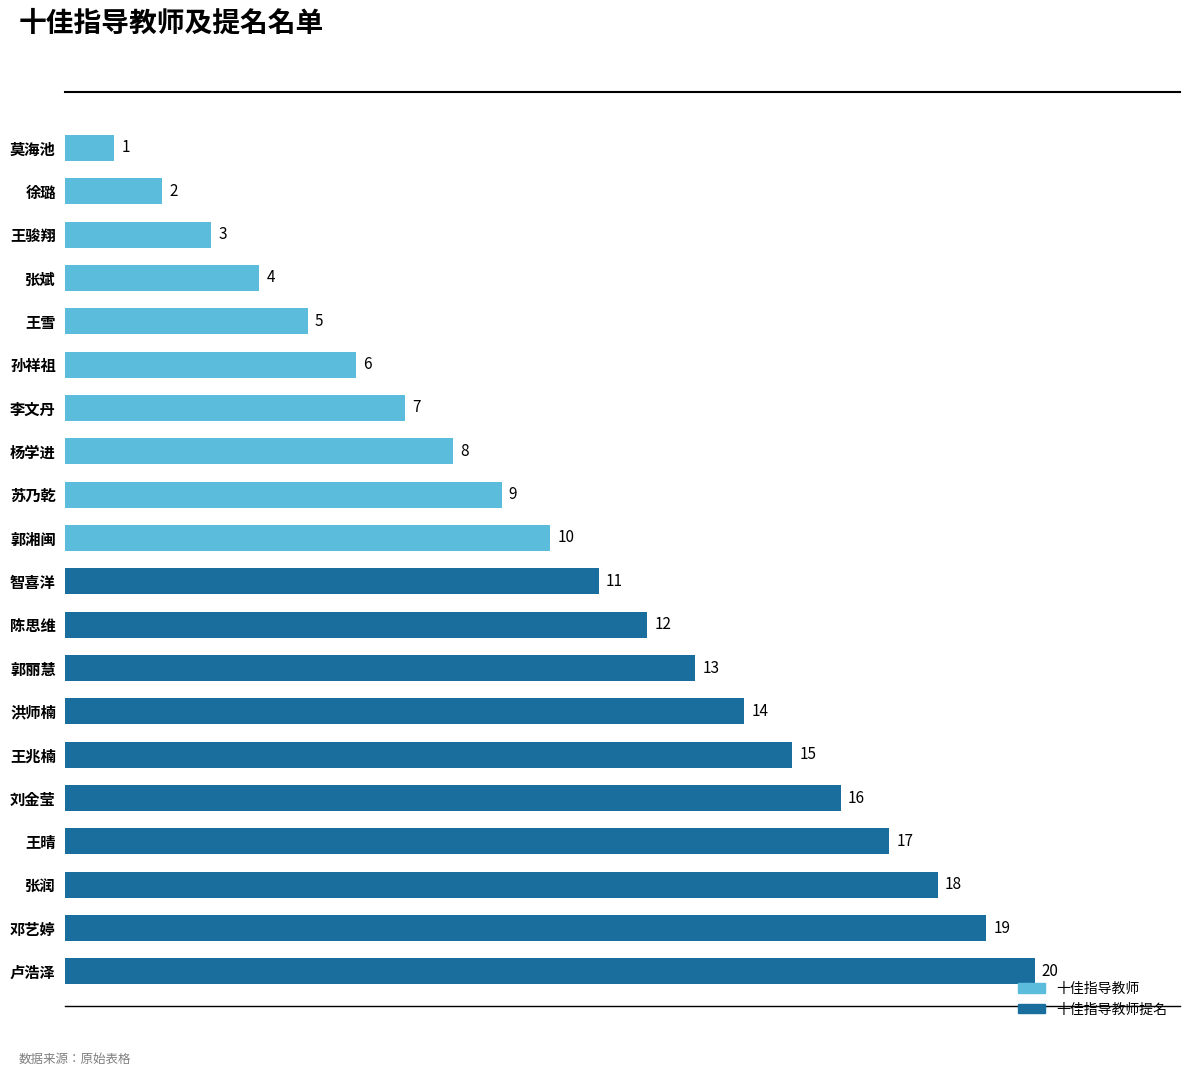

Is it true that the value at 郭丽慧 is 20?

False